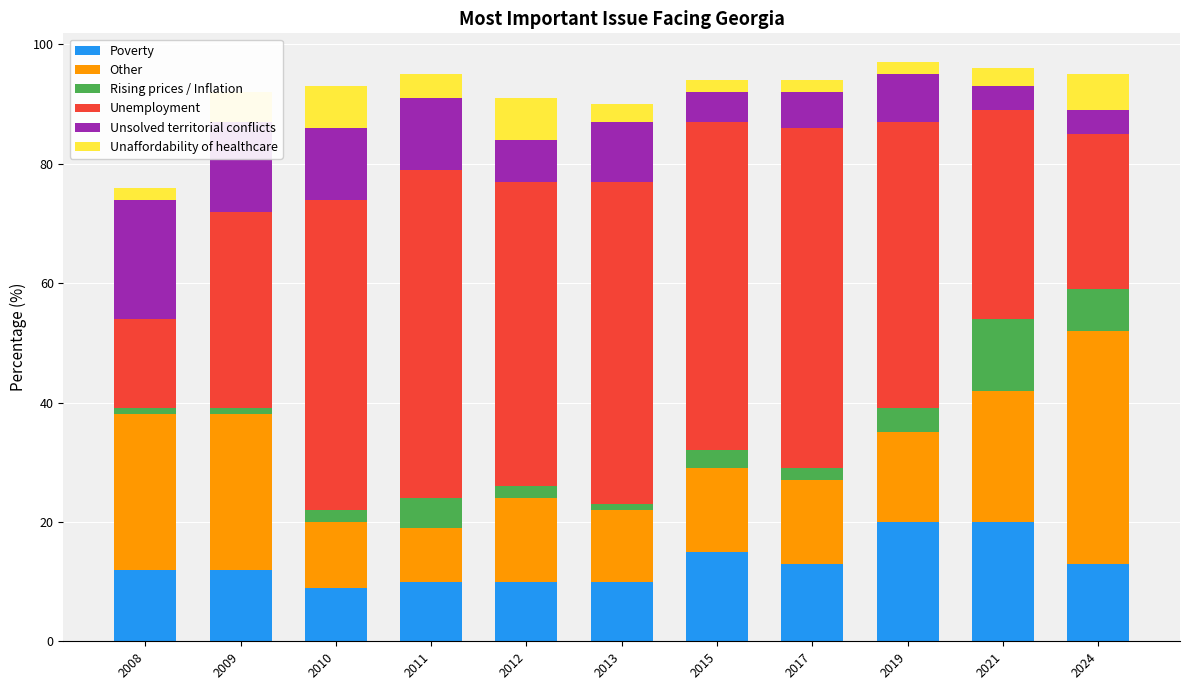

What is the minimum value for Poverty?

9